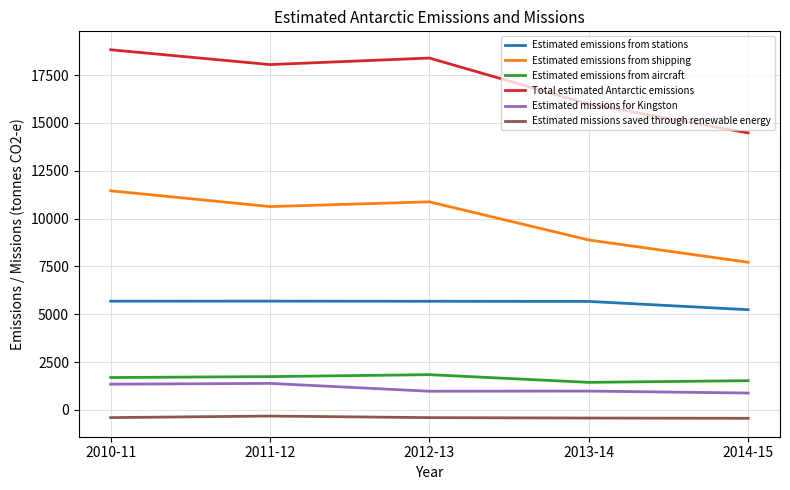

How many distinct data groups are displayed?

6